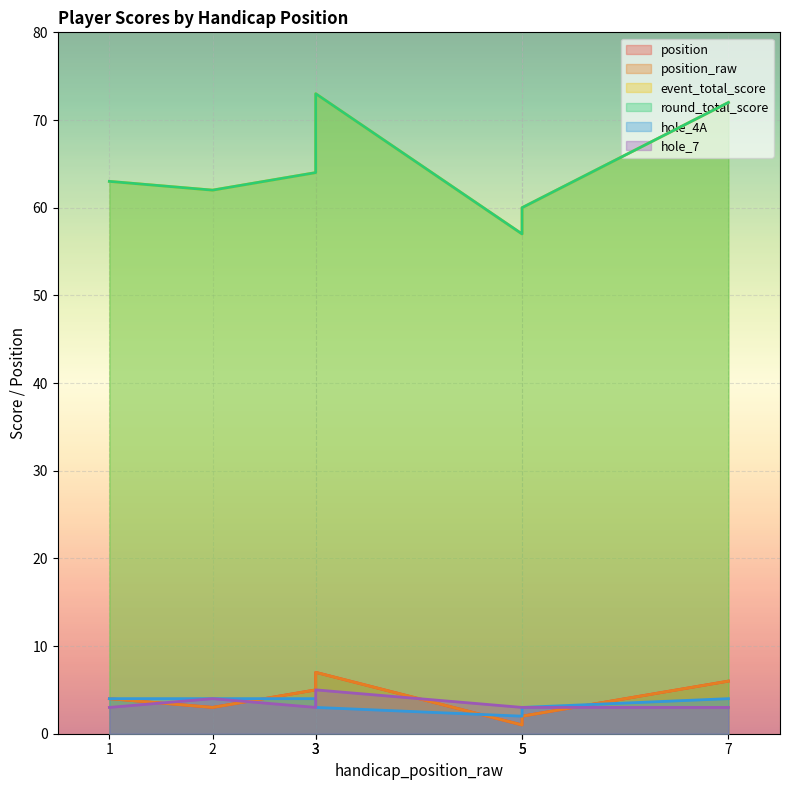

Is it true that hole_7 equals 3 at 5?

True